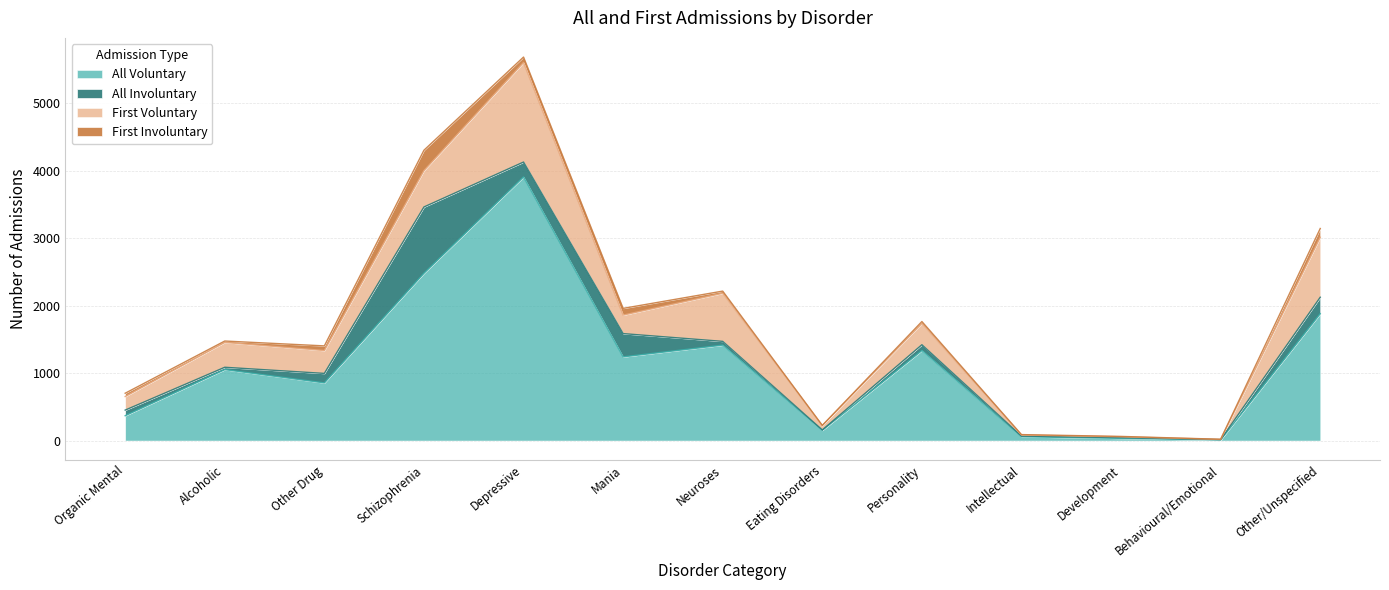

Where does the First Involuntary series first go above 32?

Organic Mental